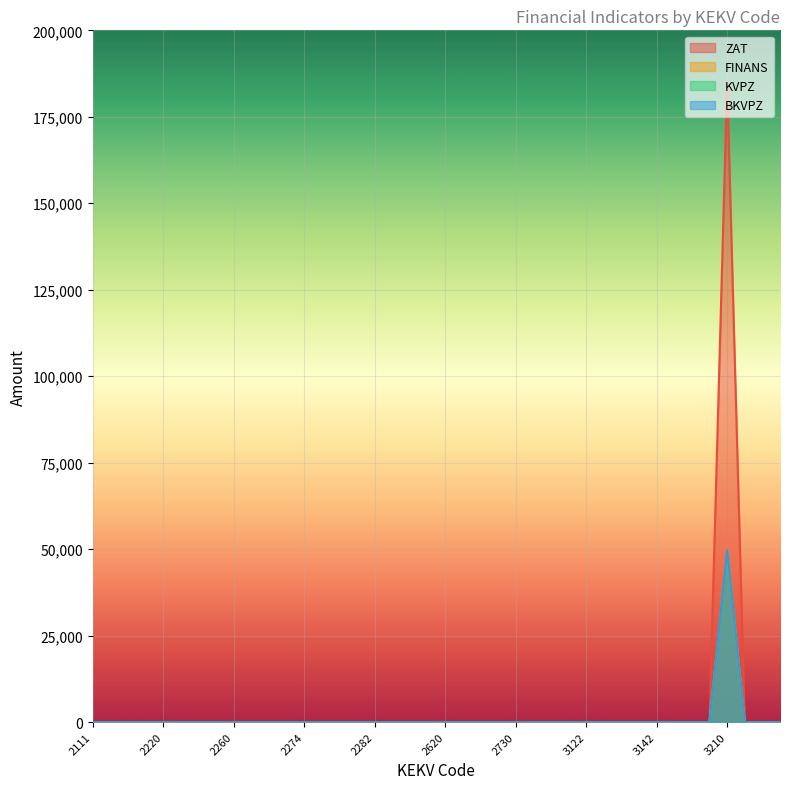

What is the highest value of the KVPZ series?

49600